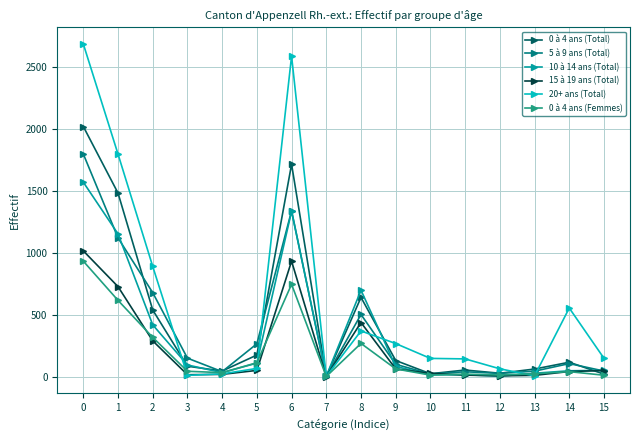

Is it true that 15 à 19 ans (Total) equals 0 at 7?

True